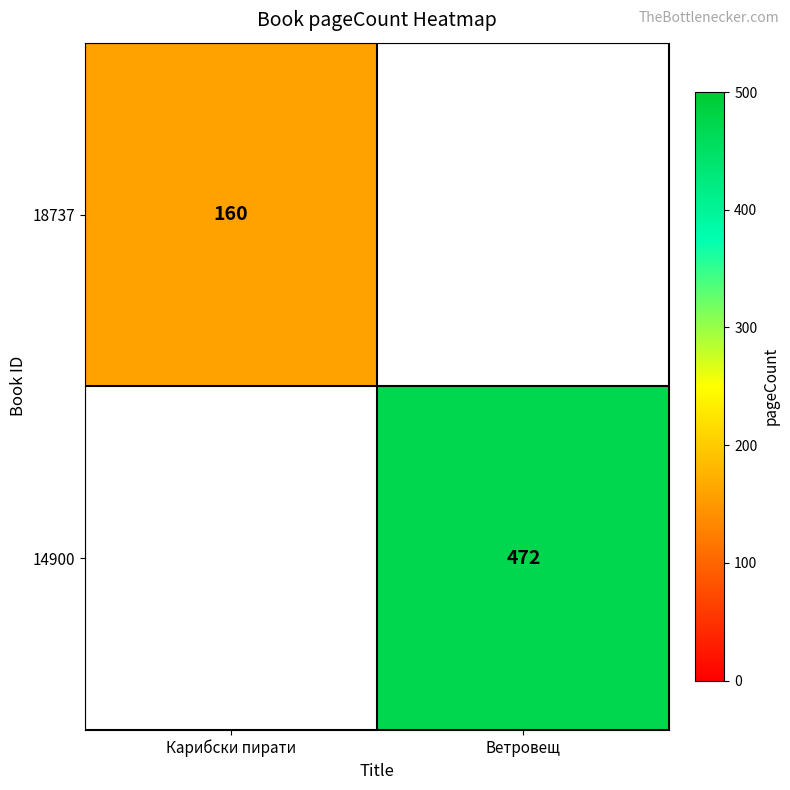

How many distinct data groups are displayed?

2